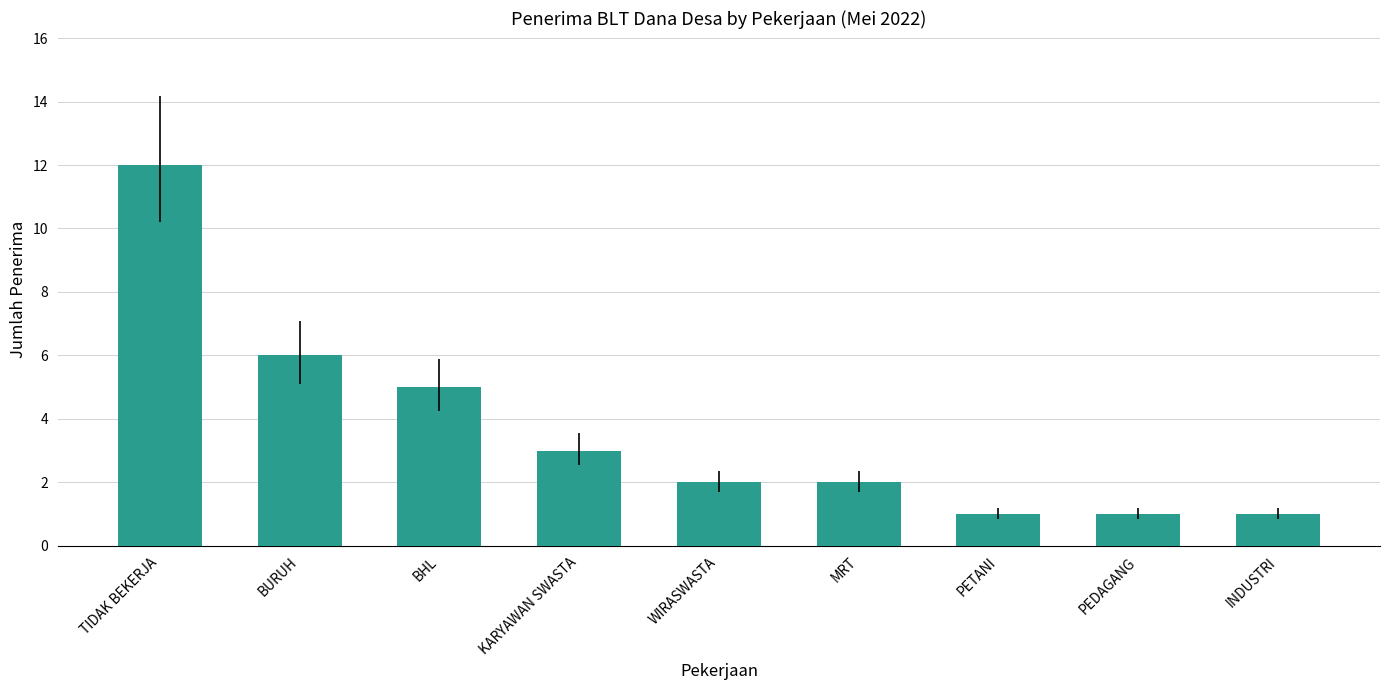

Reading left to right, list all the values displayed in this chart.

12	6	5	3	2	2	1	1	1